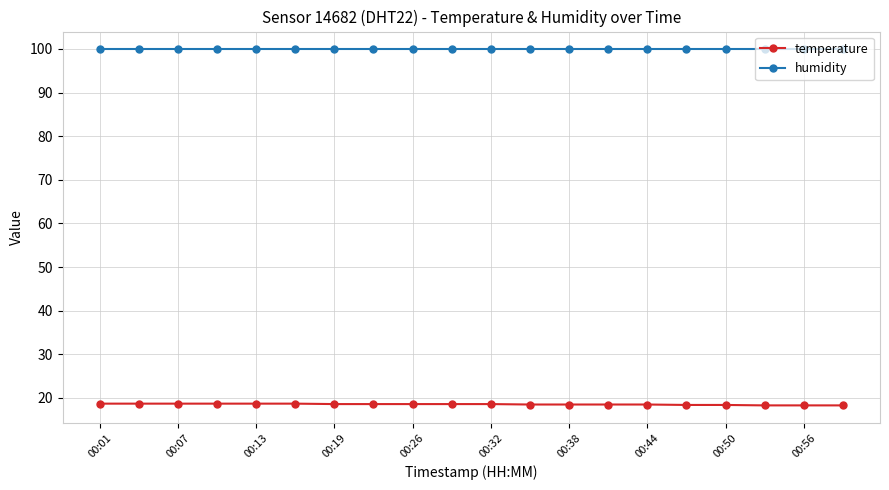

How many distinct data groups are displayed?

2